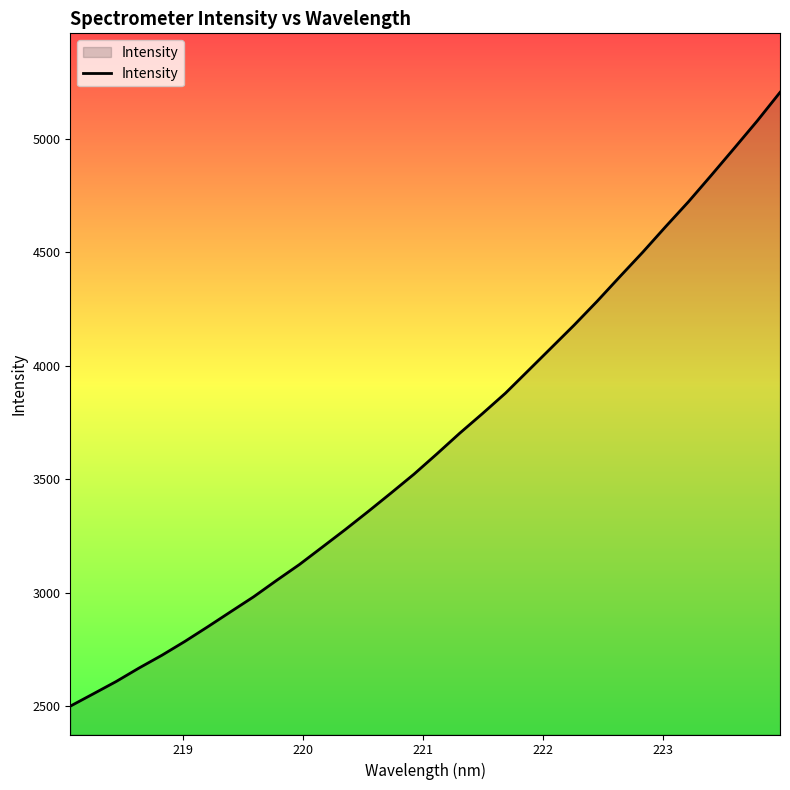

What is the difference between the maximum and second lowest values?

2651.4